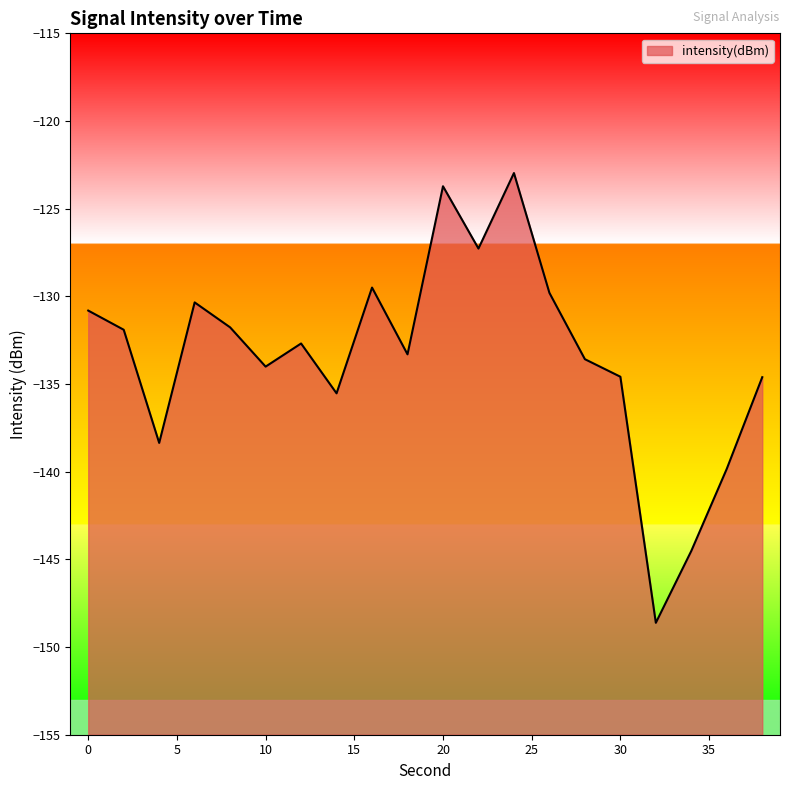

Does the chart have visible grid lines?

No